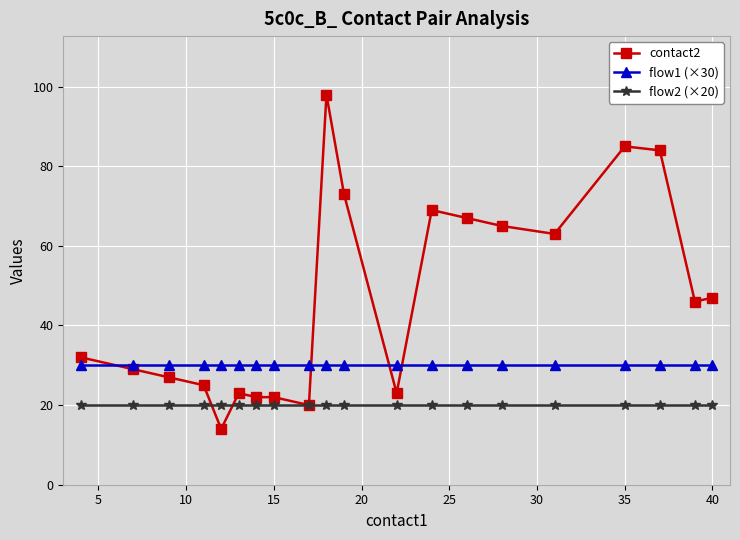

True or false: flow2 (×20) and flow1 (×30) intersect in this chart.

False